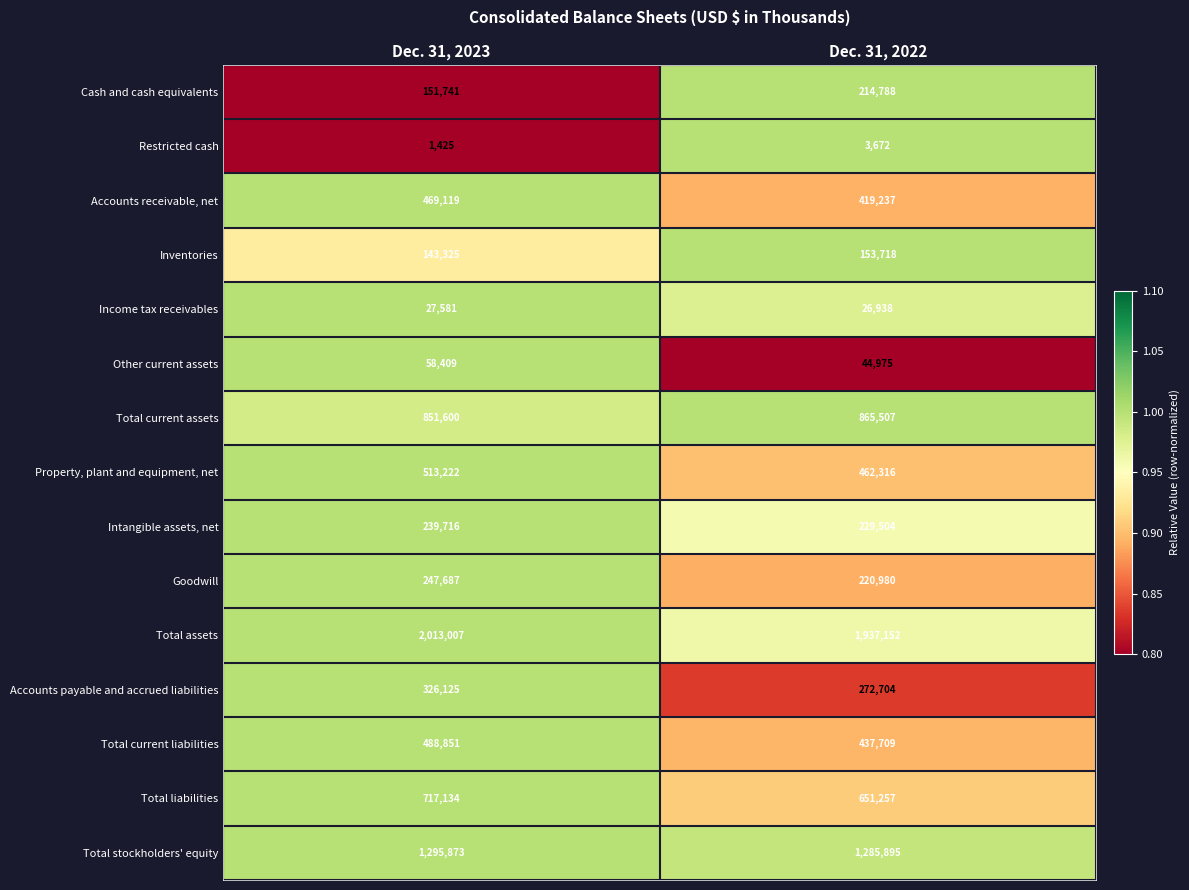

Is it true that Accounts receivable, net equals 469119 at Dec. 31, 2023?

True